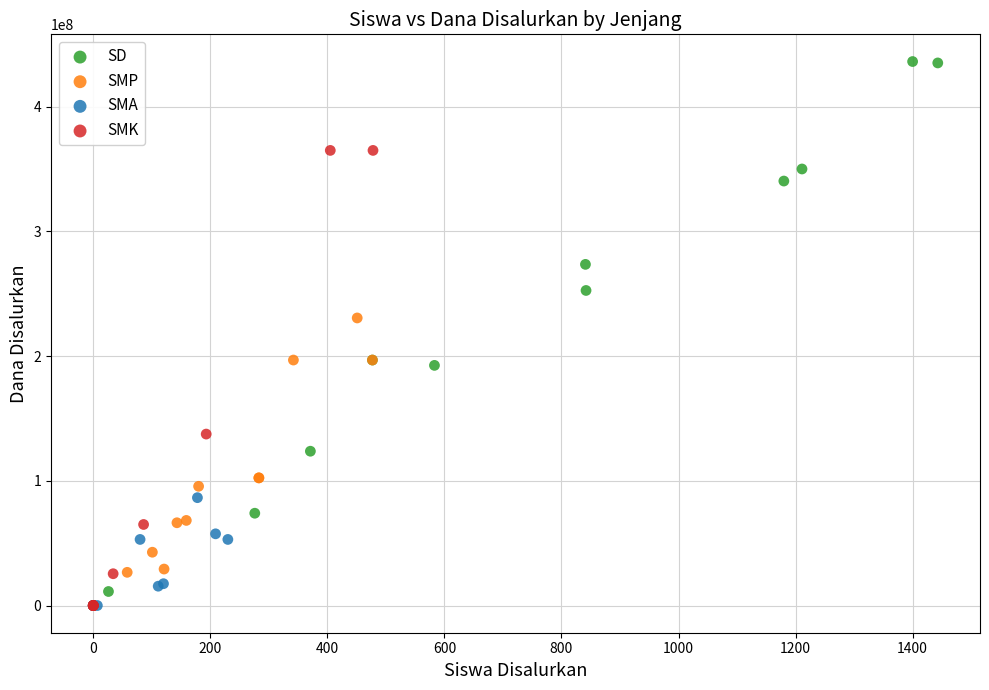

Which series reaches the maximum Y coordinate?

SD